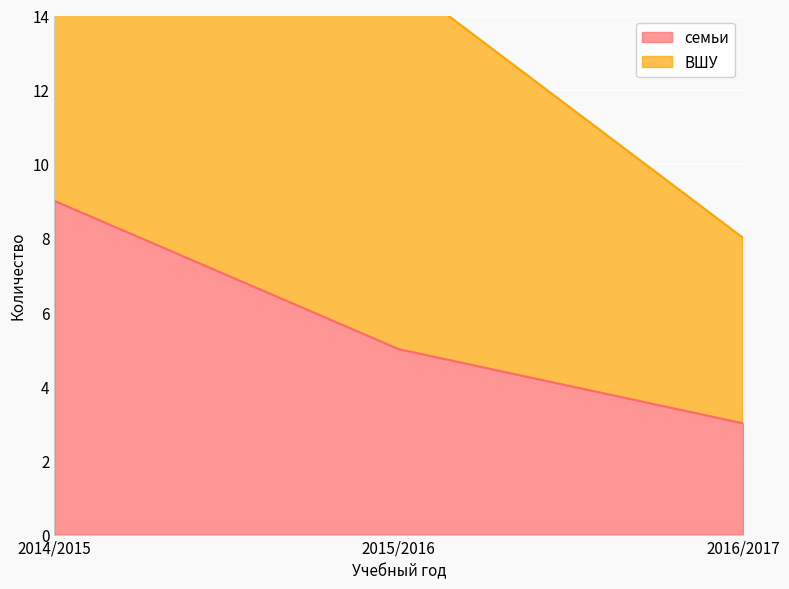

Which category has the lowest value in the семьи series?

2016/2017